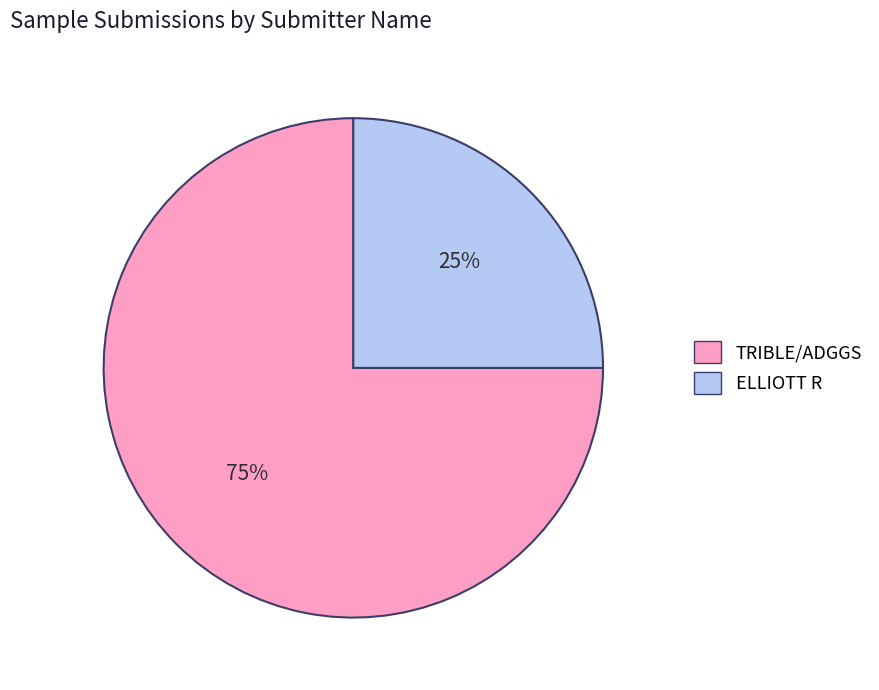

Do TRIBLE/ADGGS and ELLIOTT R together represent more than half of the pie?

Yes